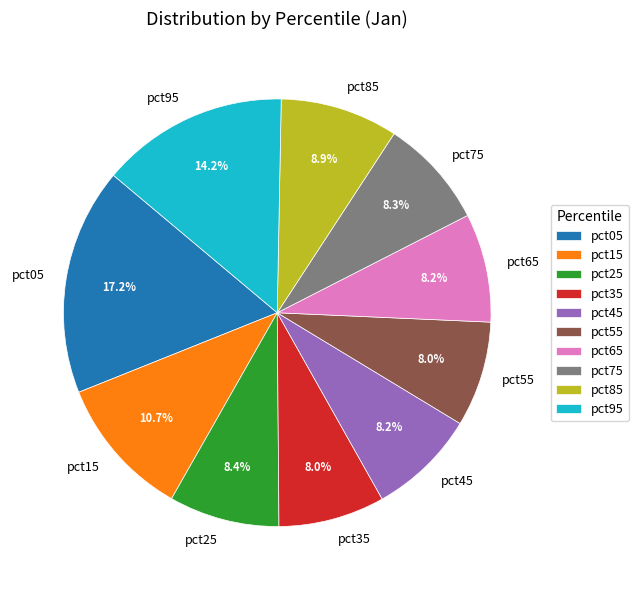

Do pct65 and pct35 together represent more than half of the pie?

No